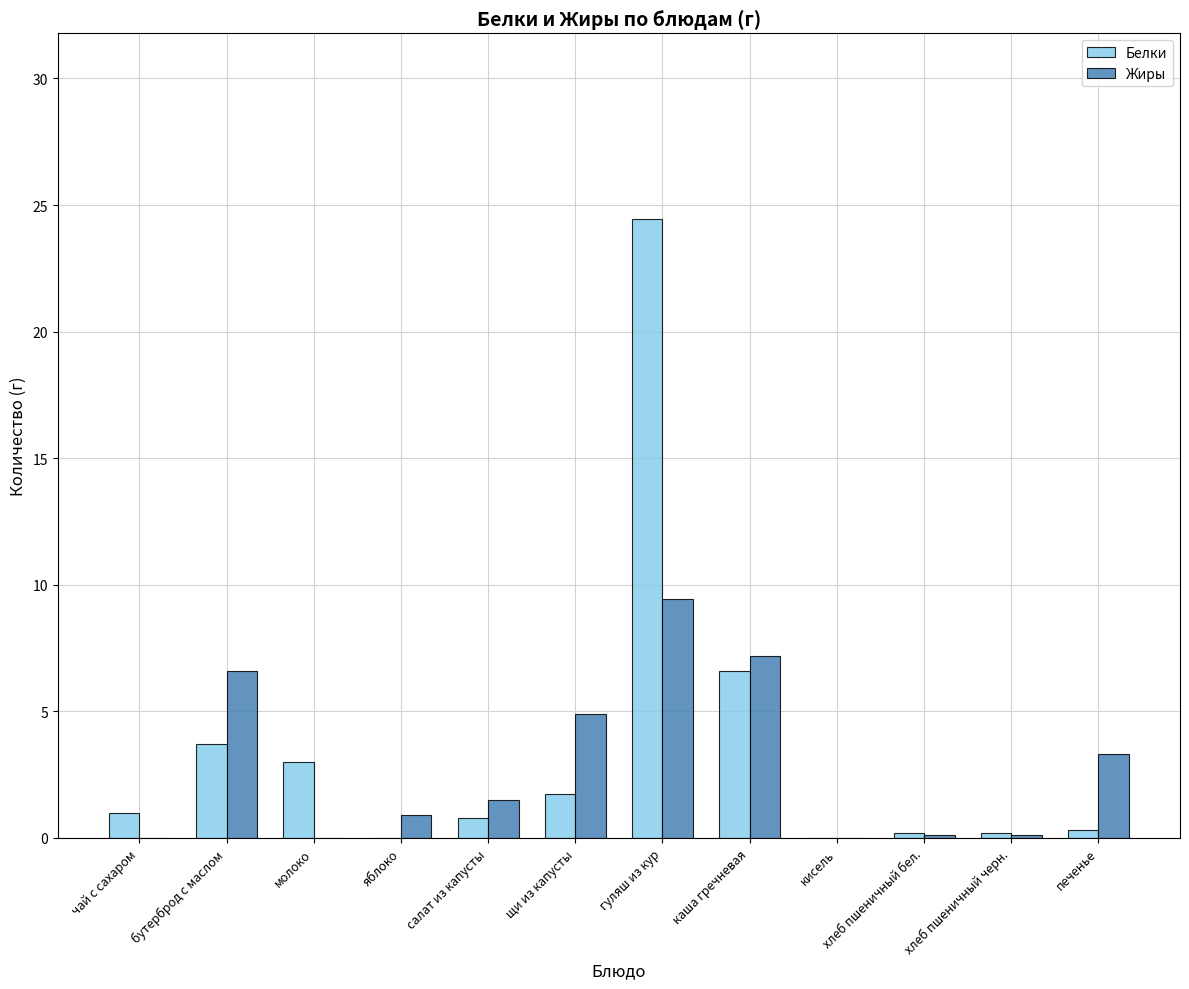

What is the total value across all series at хлеб пшеничный черн.?

0.3